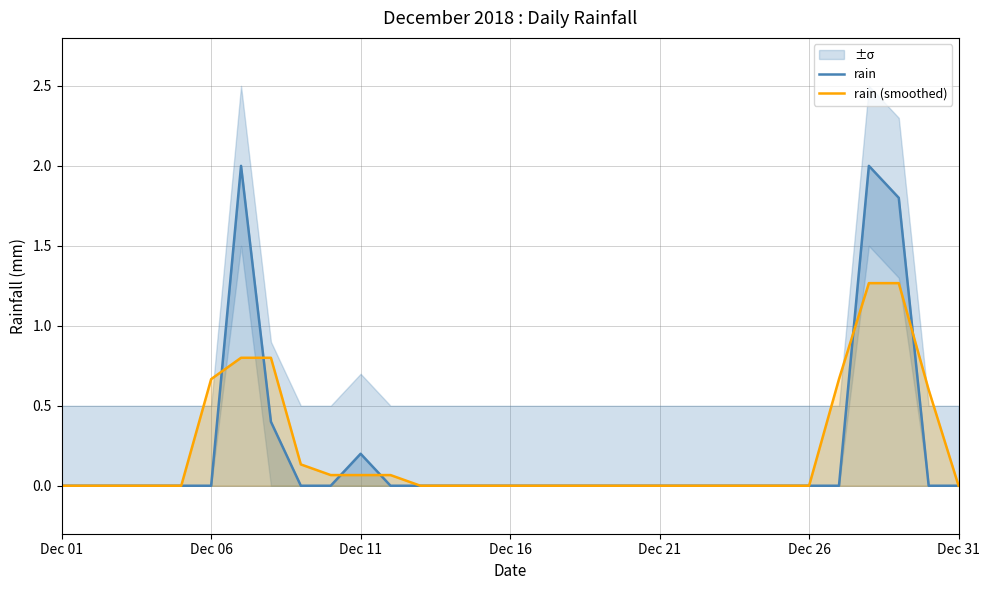

Does the chart have visible grid lines?

Yes